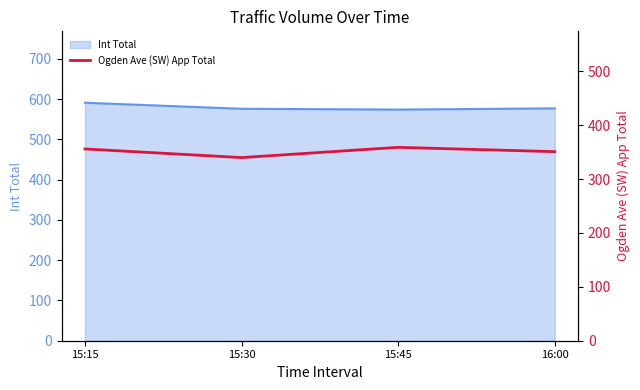

List the labels in order of value, largest first.

15:45, 15:15, 16:00, 15:30